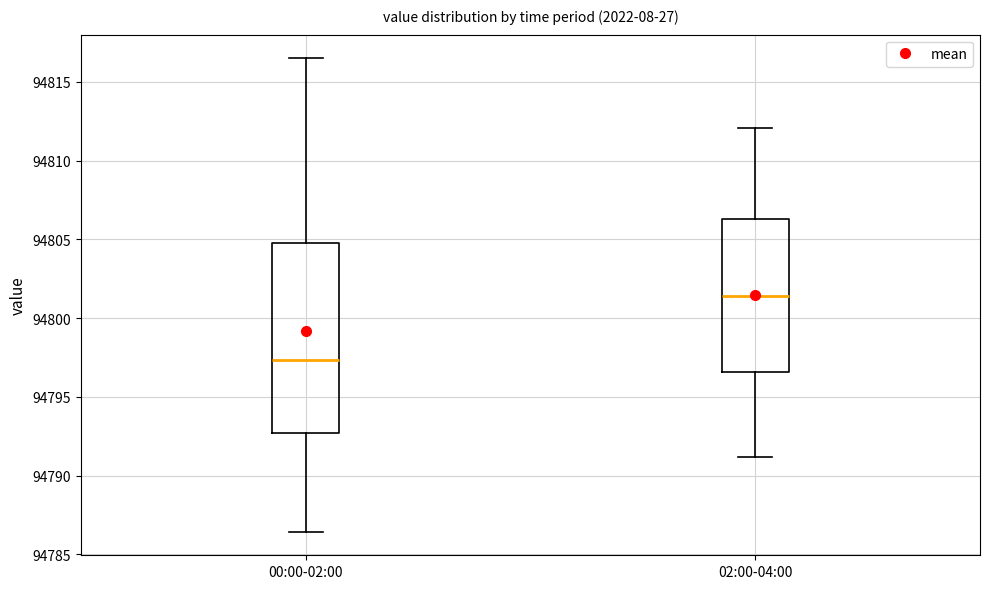

Where does the lower whisker of the box for 00:00-02:00 end on the y-axis? The values are not printed on the chart, so give them approximately, as read against the axis.

94786.5